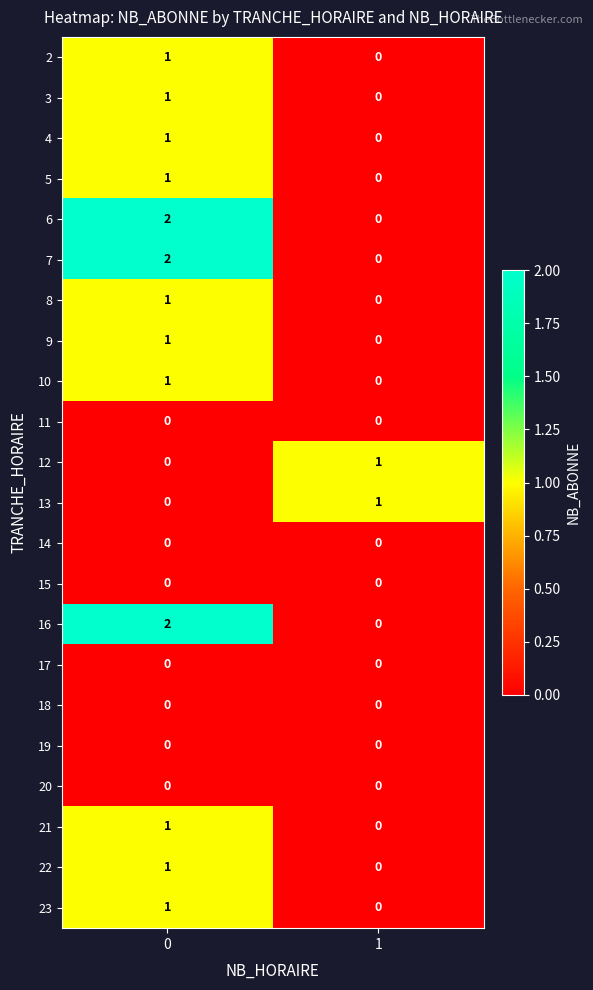

At how many categories does at least one series exceed 0?

2